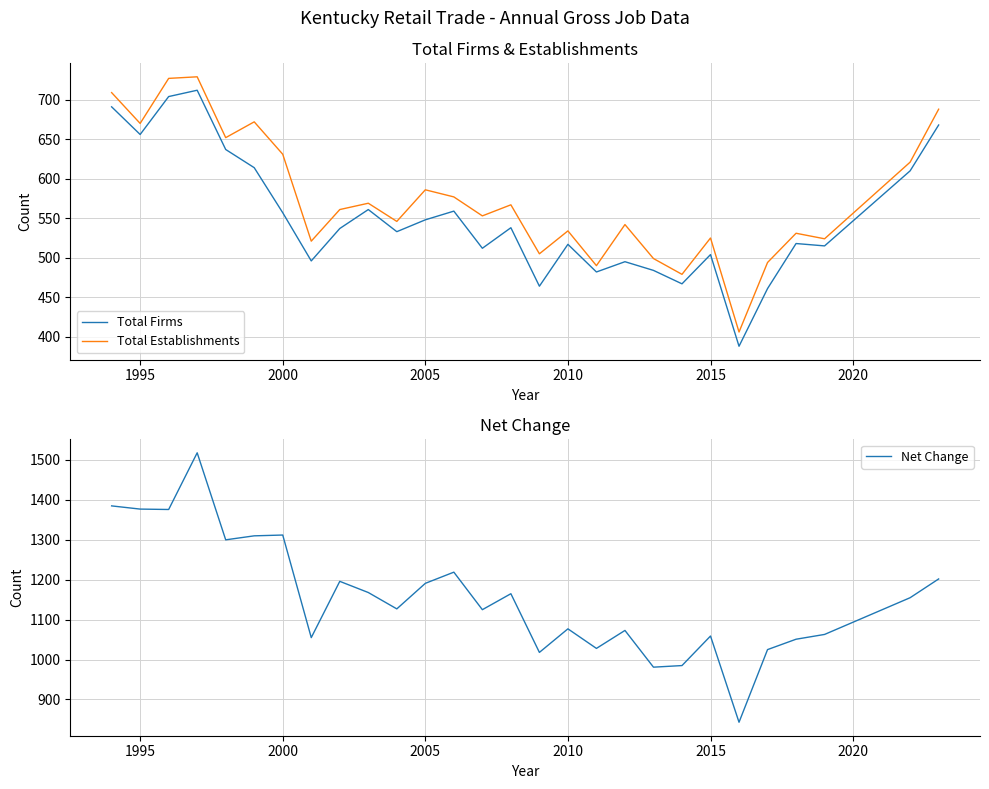

What is the maximum value for Net Change?

1518